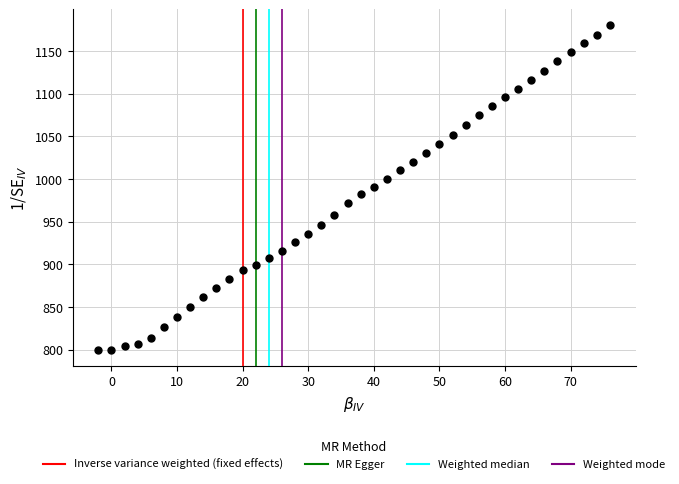

What is the range of Y values (max minus min)?

380